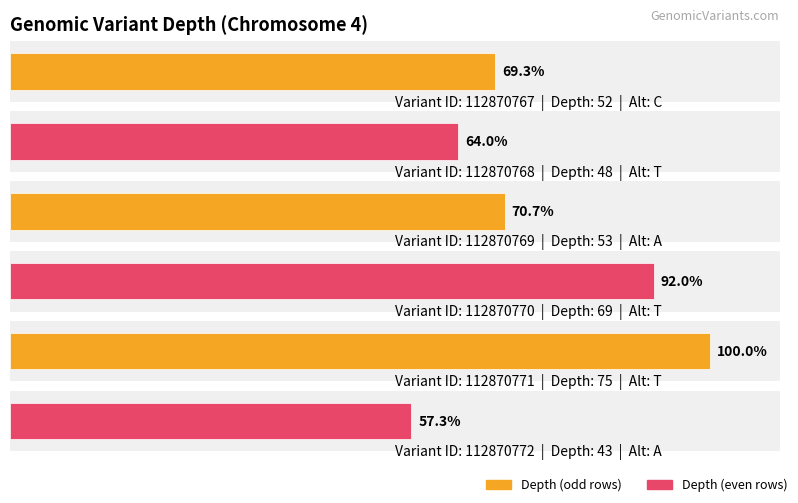

What is the change in value from 112870770 to 112870771?

+6